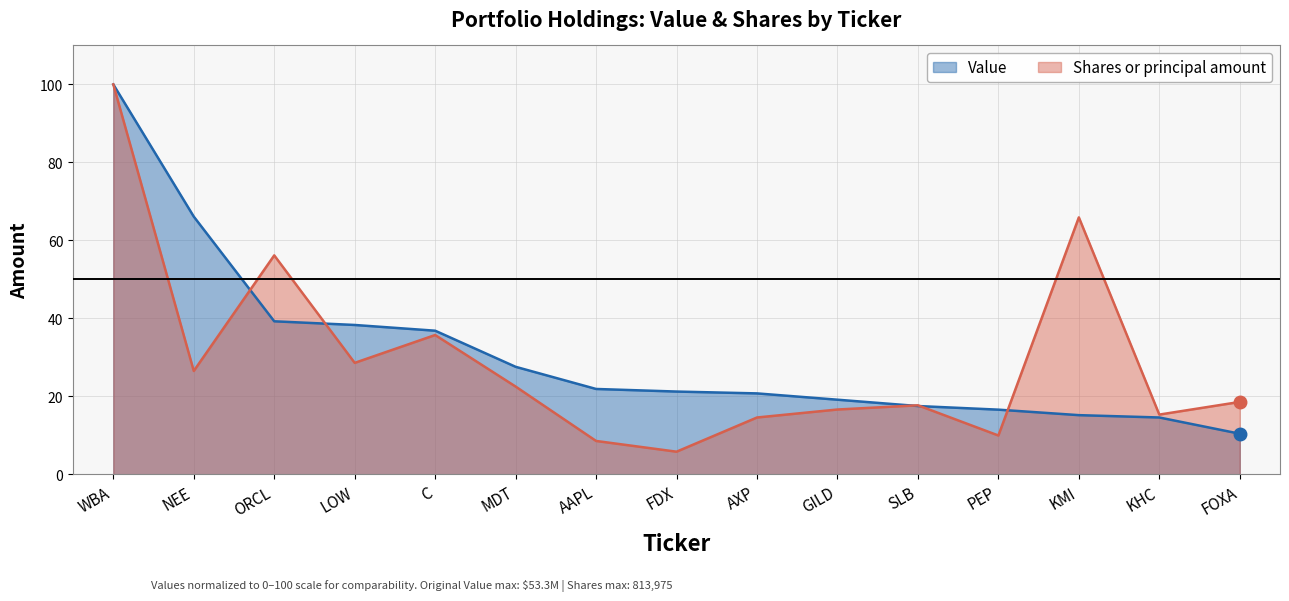

How many times do Shares or principal amount and Value cross each other?

5